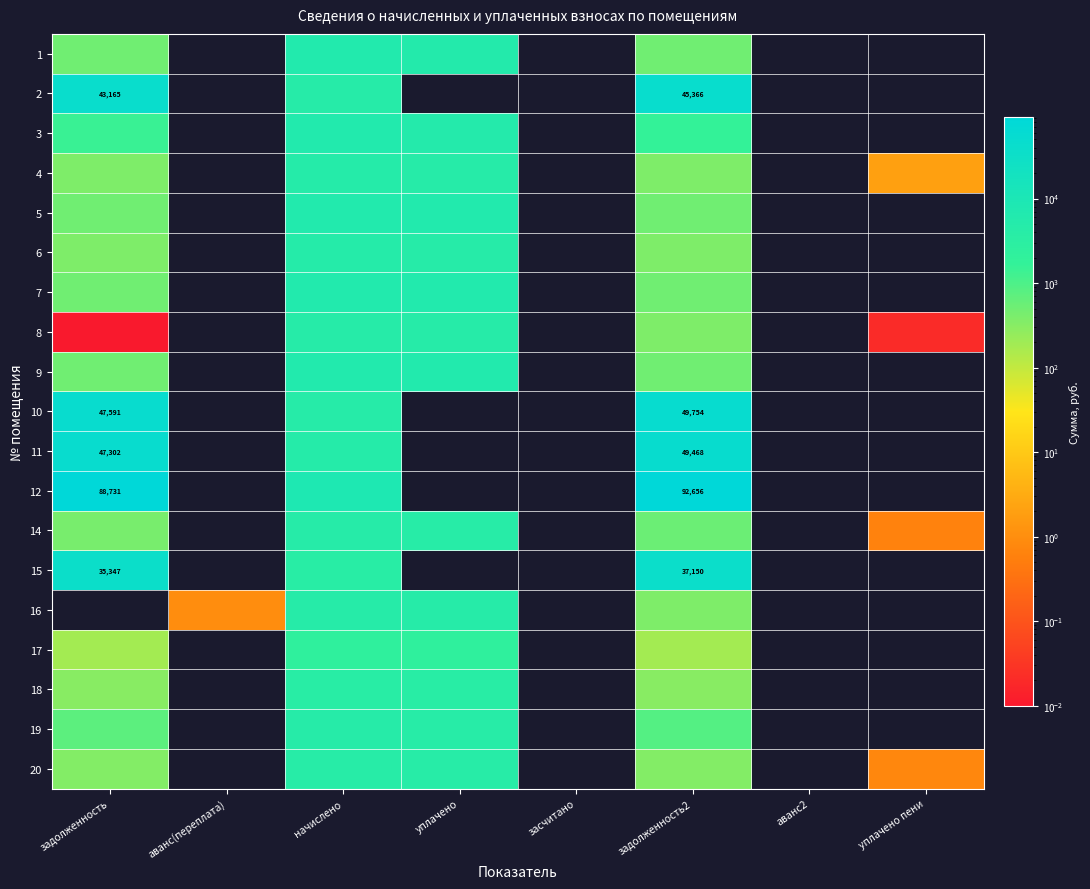

What is the difference between the maximum and minimum values in the 2 series?

45365.6